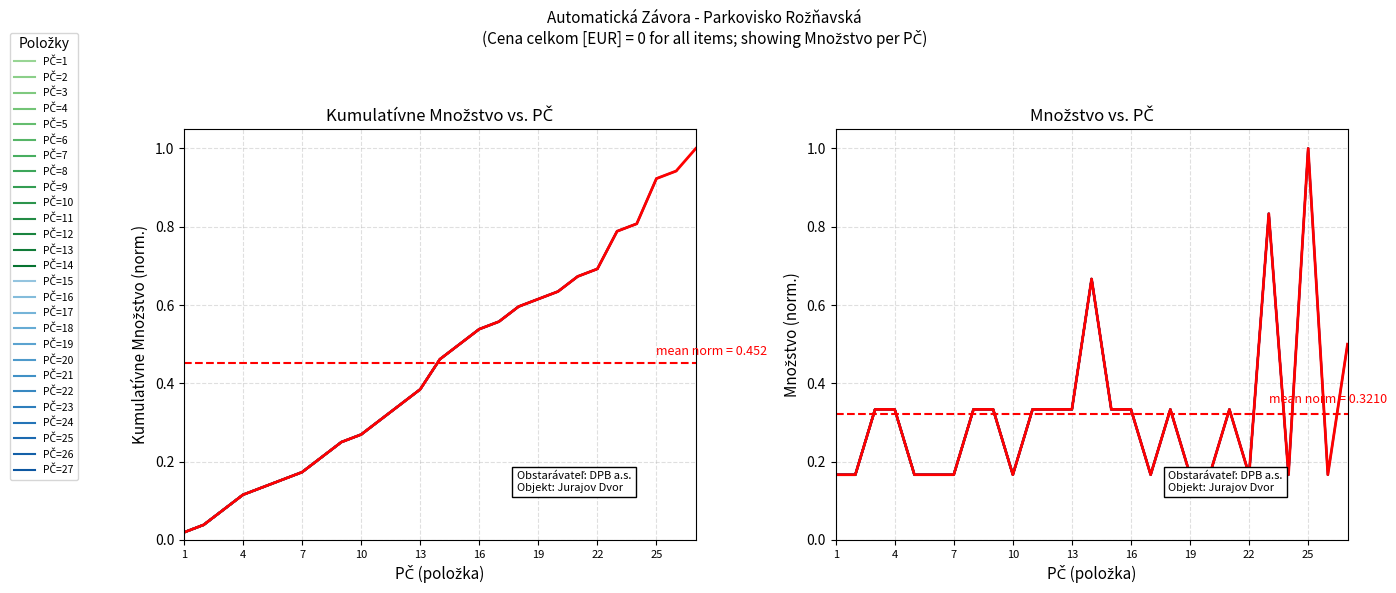

Read the value at 27.

0.5